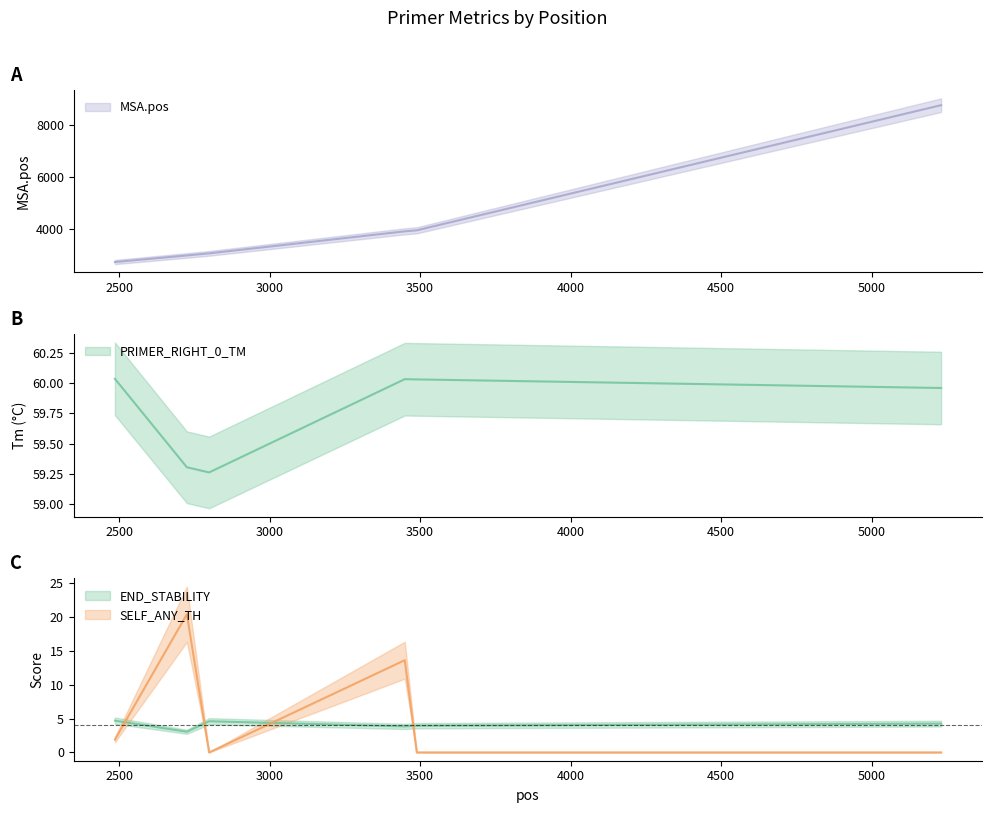

Rank the series by their maximum value, from lowest to highest.

PRIMER_RIGHT_0_END_STABILITY, PRIMER_RIGHT_0_SELF_ANY_TH, PRIMER_RIGHT_0_TM, MSA.pos